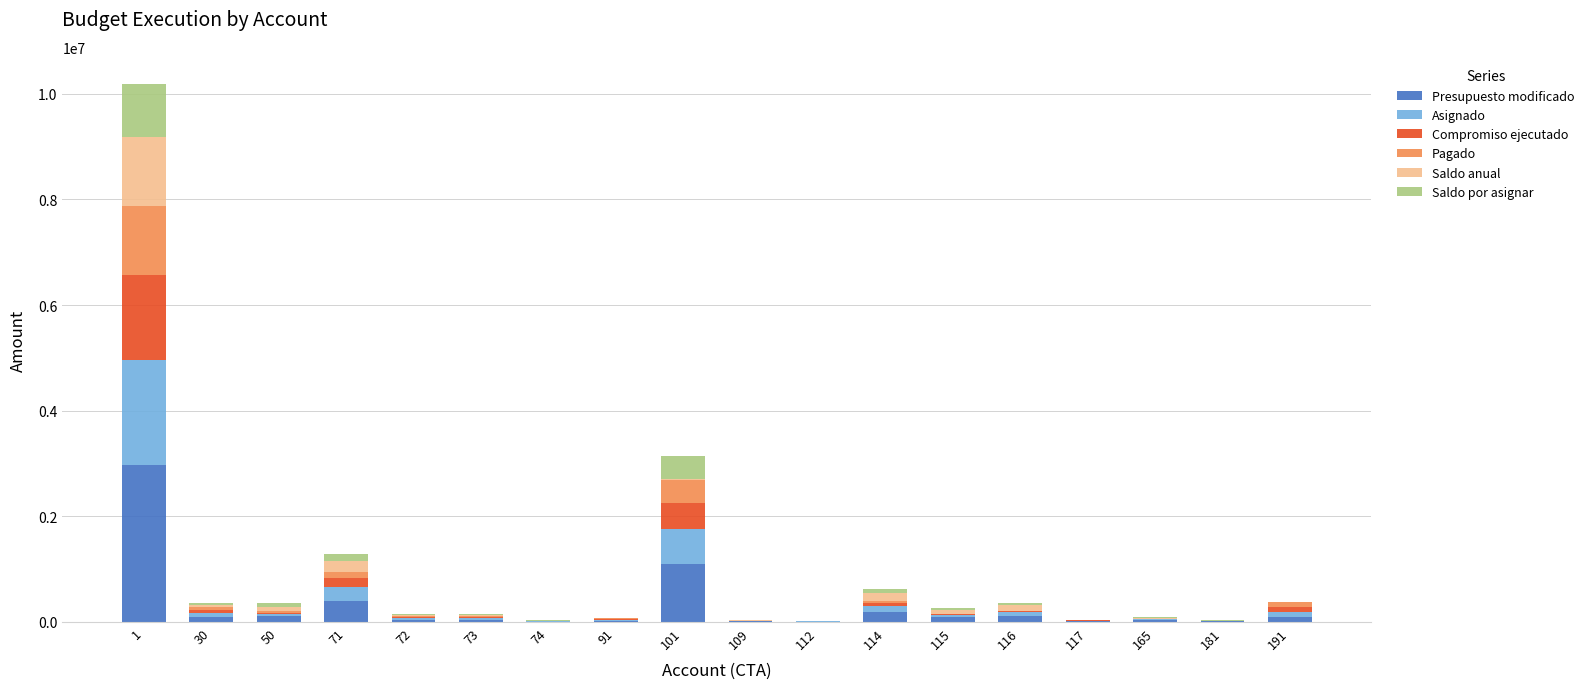

Are the bars horizontal?

No